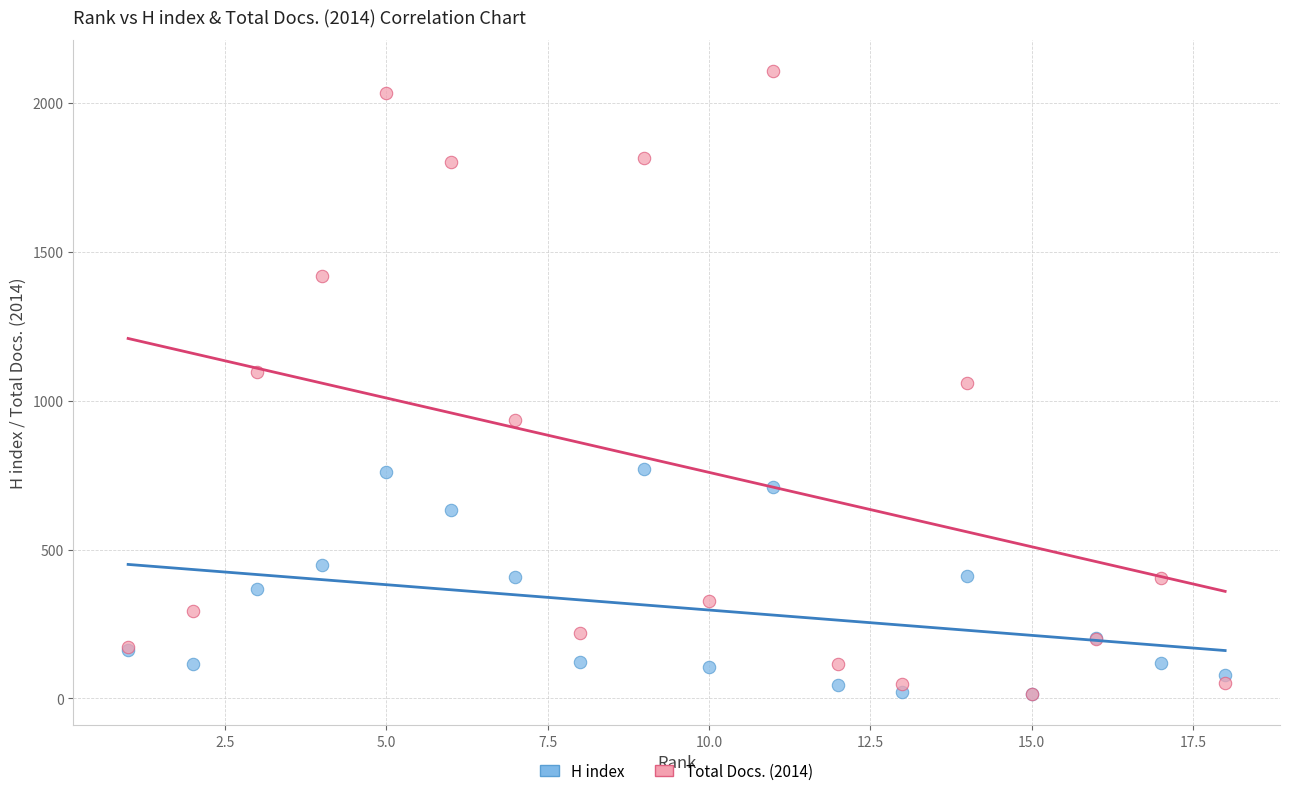

What are all the series names shown in the legend?

H index, Total Docs. (2014)